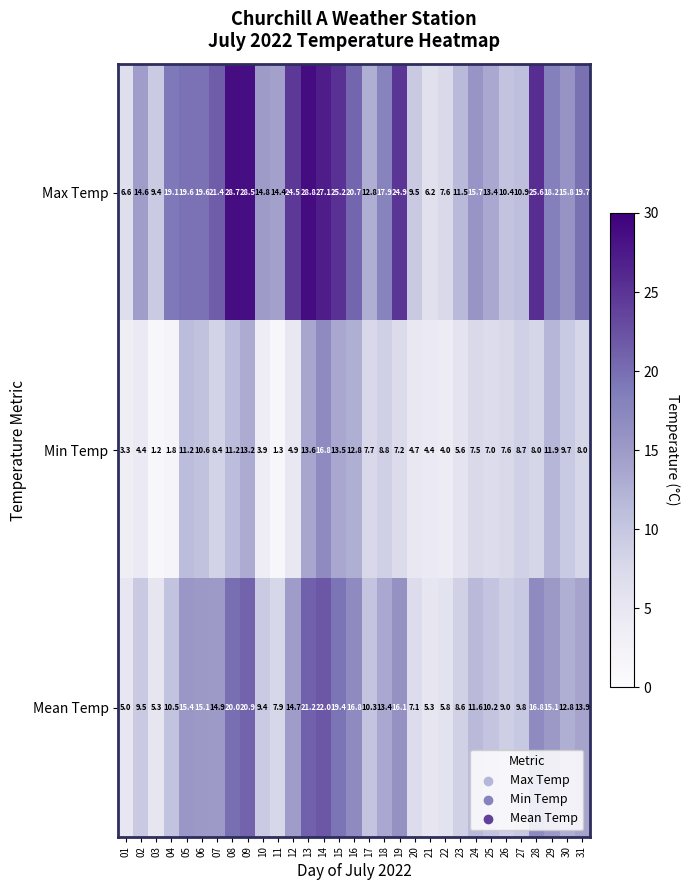

What is the maximum value shown in the chart?

28.8